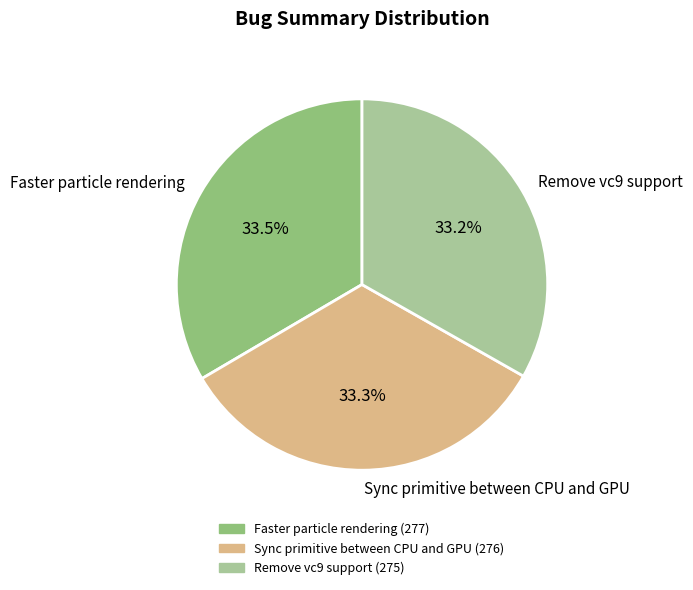

What portion of the pie excludes Sync primitive between CPU and GPU?

66.7%